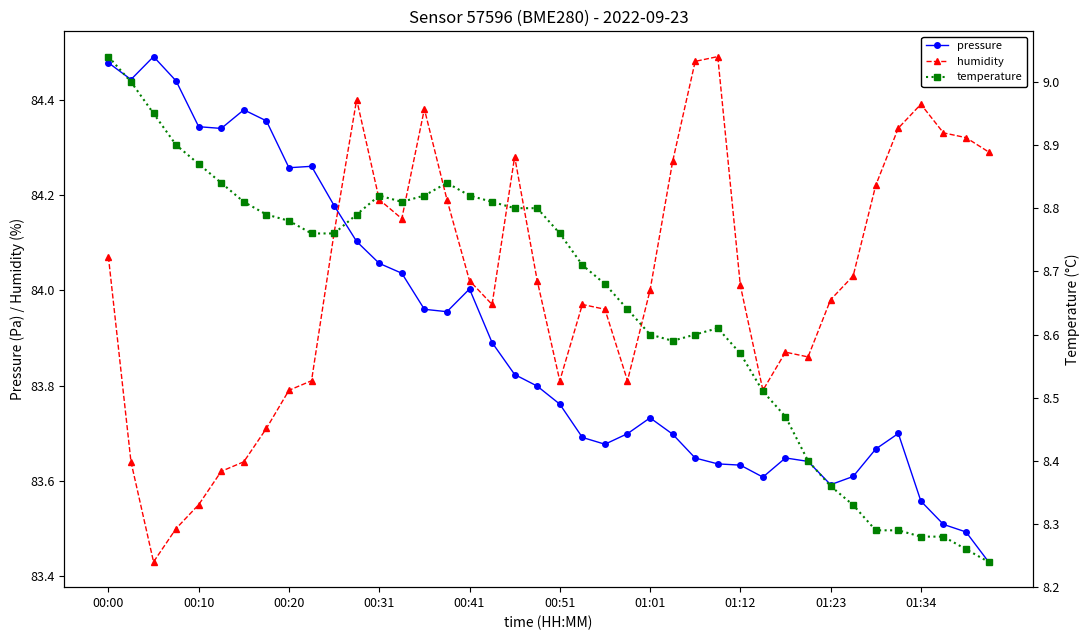

At how many categories does at least one series exceed 61?

40